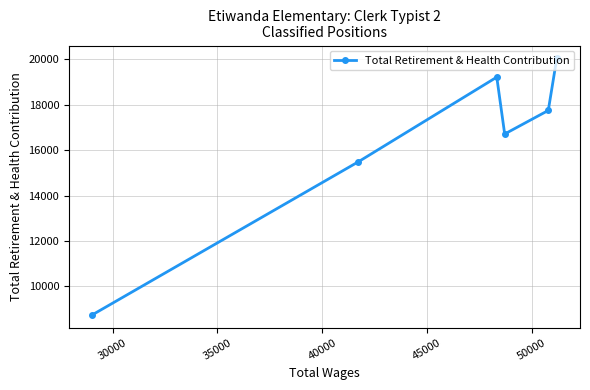

Reading left to right, list all the values displayed in this chart.

8740	15489	19218	16712	17750	20046